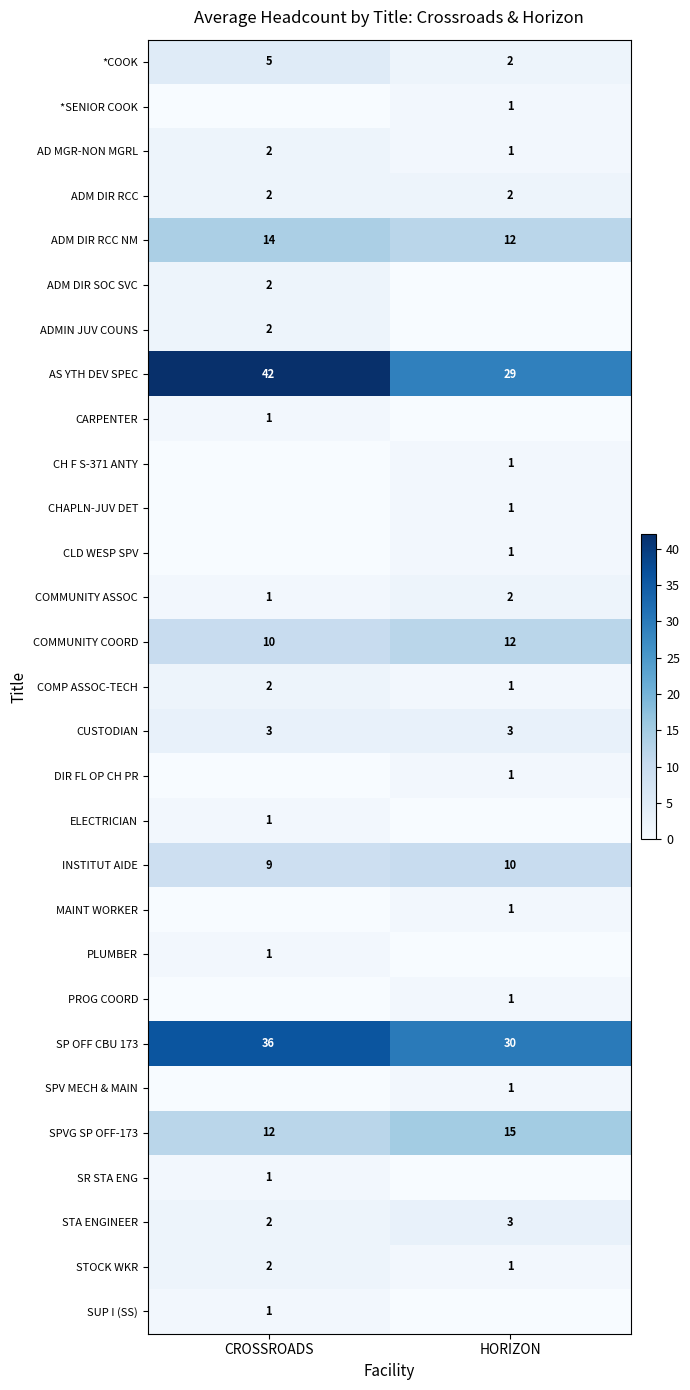

Which category has the lowest value in the COMMUNITY ASSOC series?

CROSSROADS